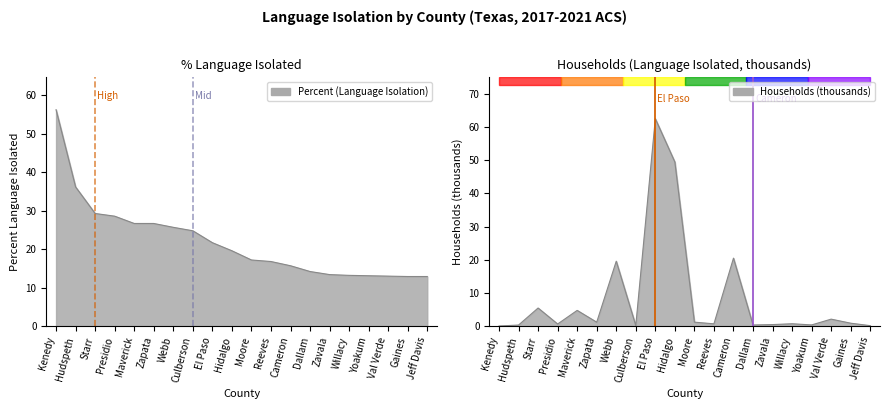

How many times do Households (Language Isolation, scaled) and Percent (Language Isolation) cross each other?

4